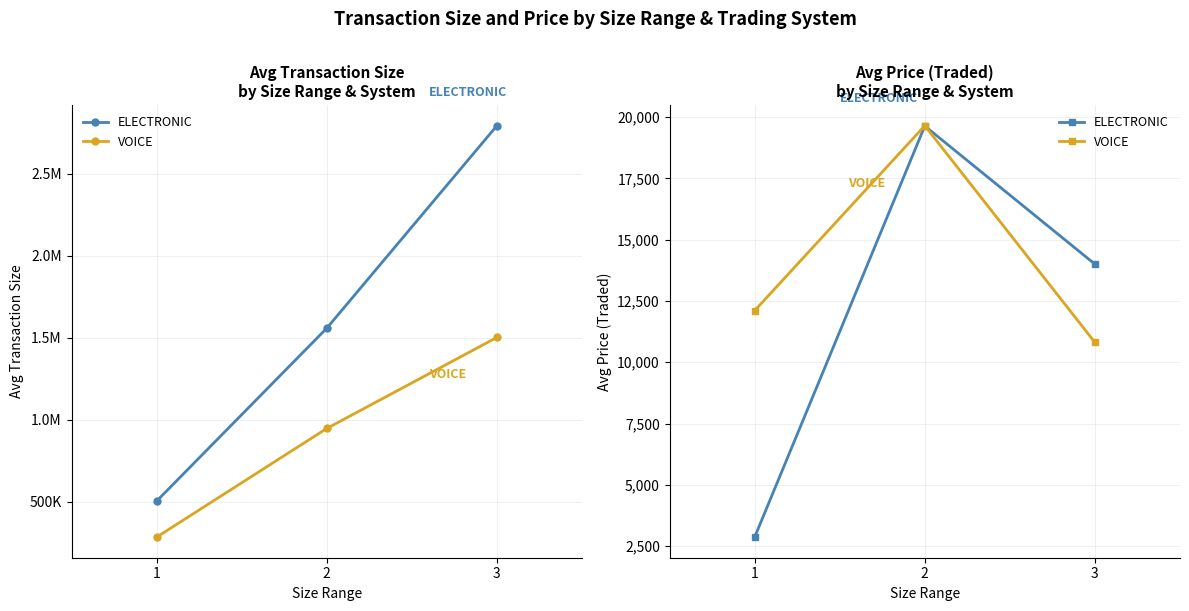

Count the number of categories in the chart.

3